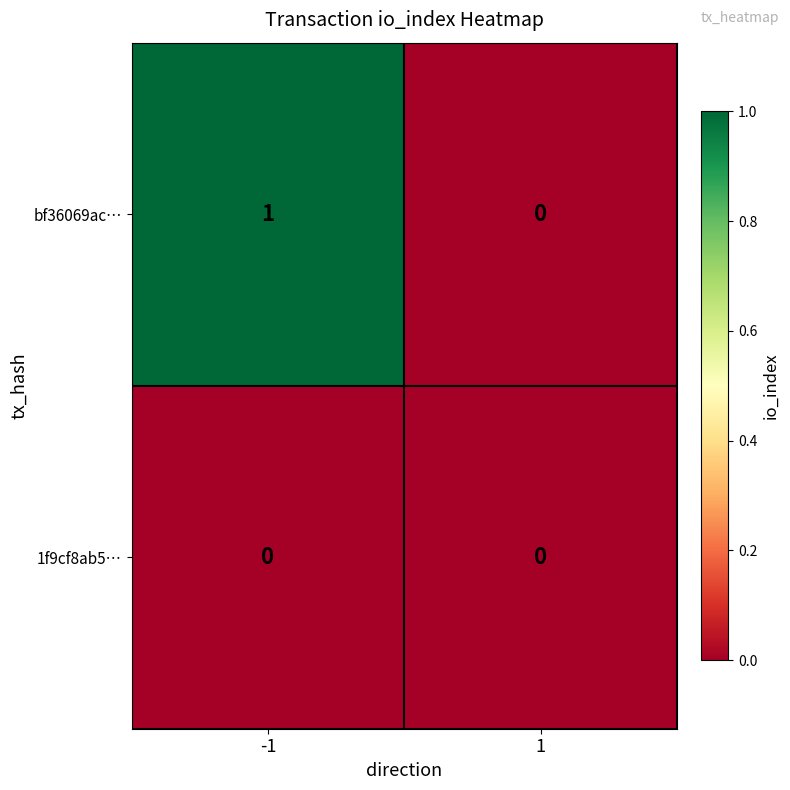

At which category is the sum across all series the highest?

-1